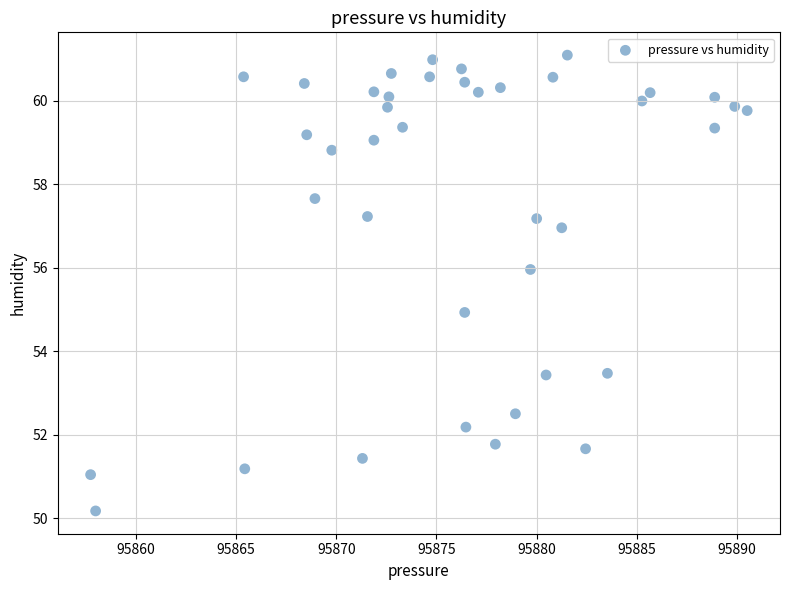

What is the range of Y values (max minus min)?

10.9